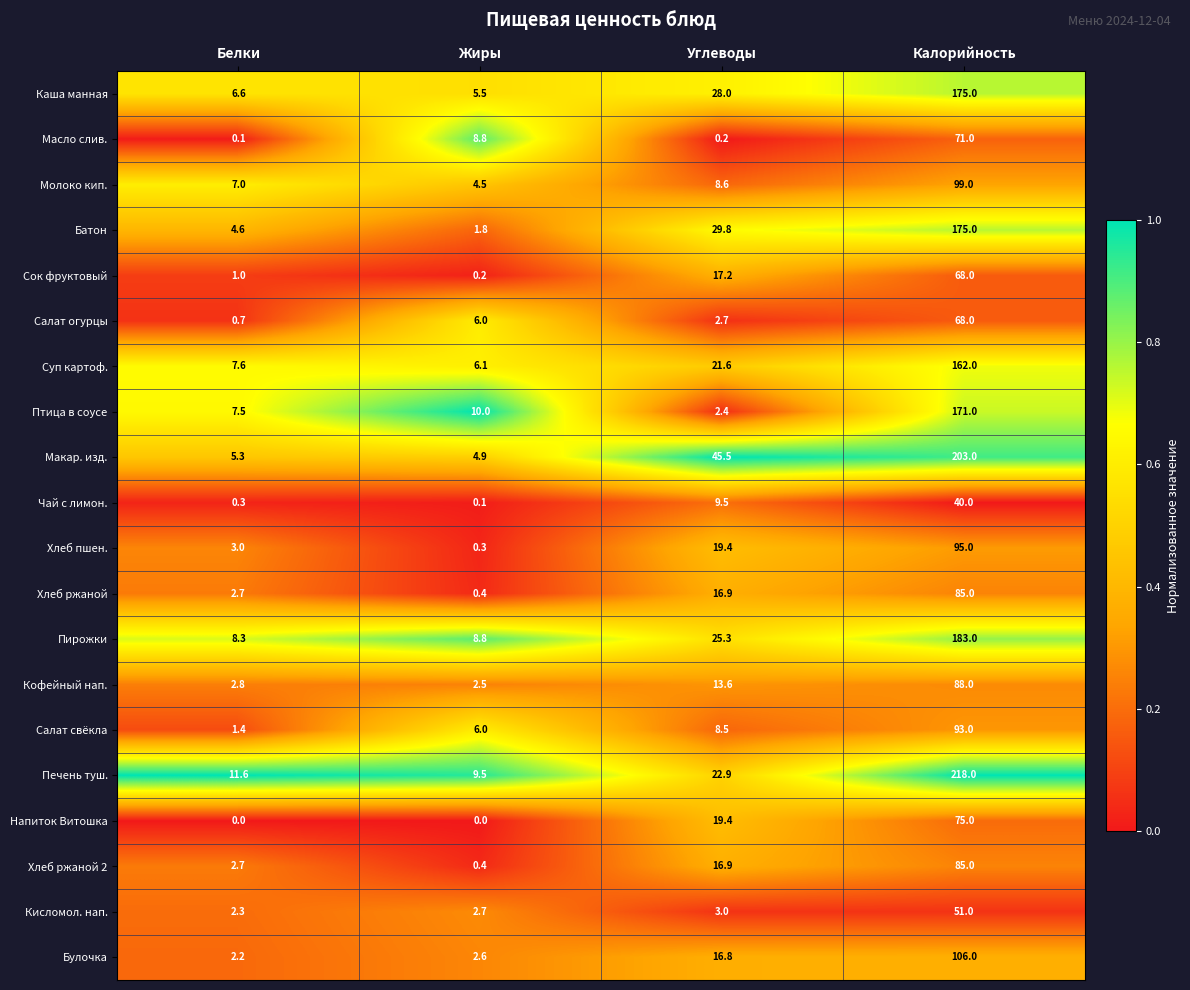

Is it true that Птица в соусе equals 171.0 at Калорийность?

True